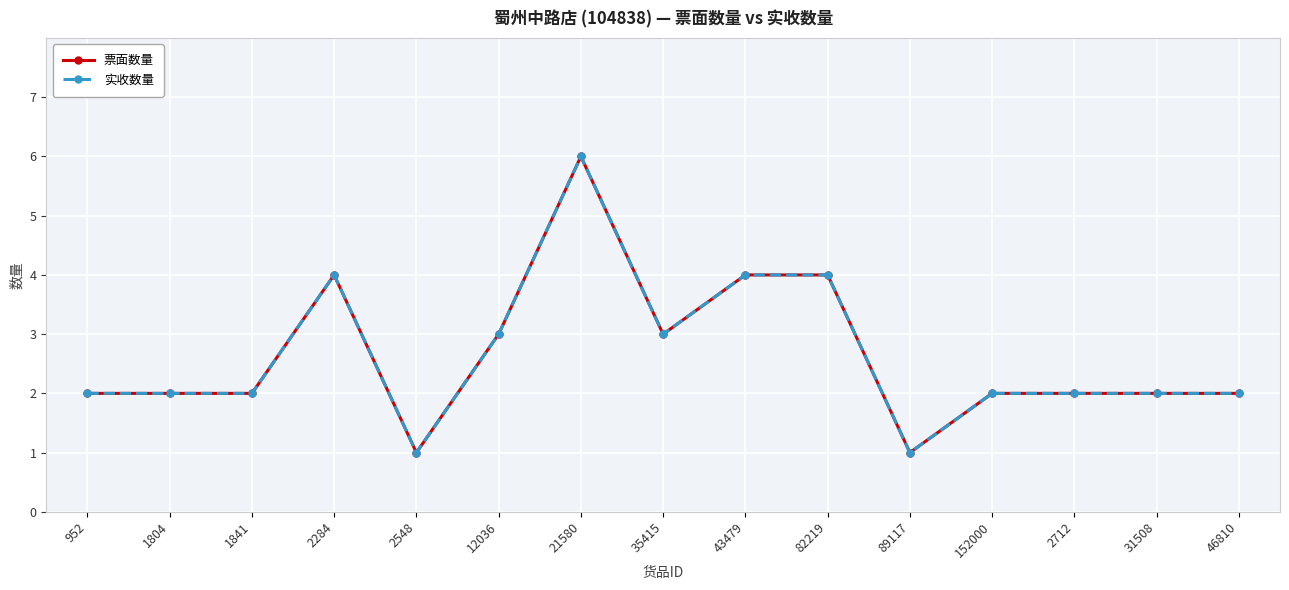

Reading left to right, transcribe all the data shown in this chart.

票面数量: 2	2	2	4	1	3	6	3	4	4	1	2	2	2	2
实收数量: 2	2	2	4	1	3	6	3	4	4	1	2	2	2	2